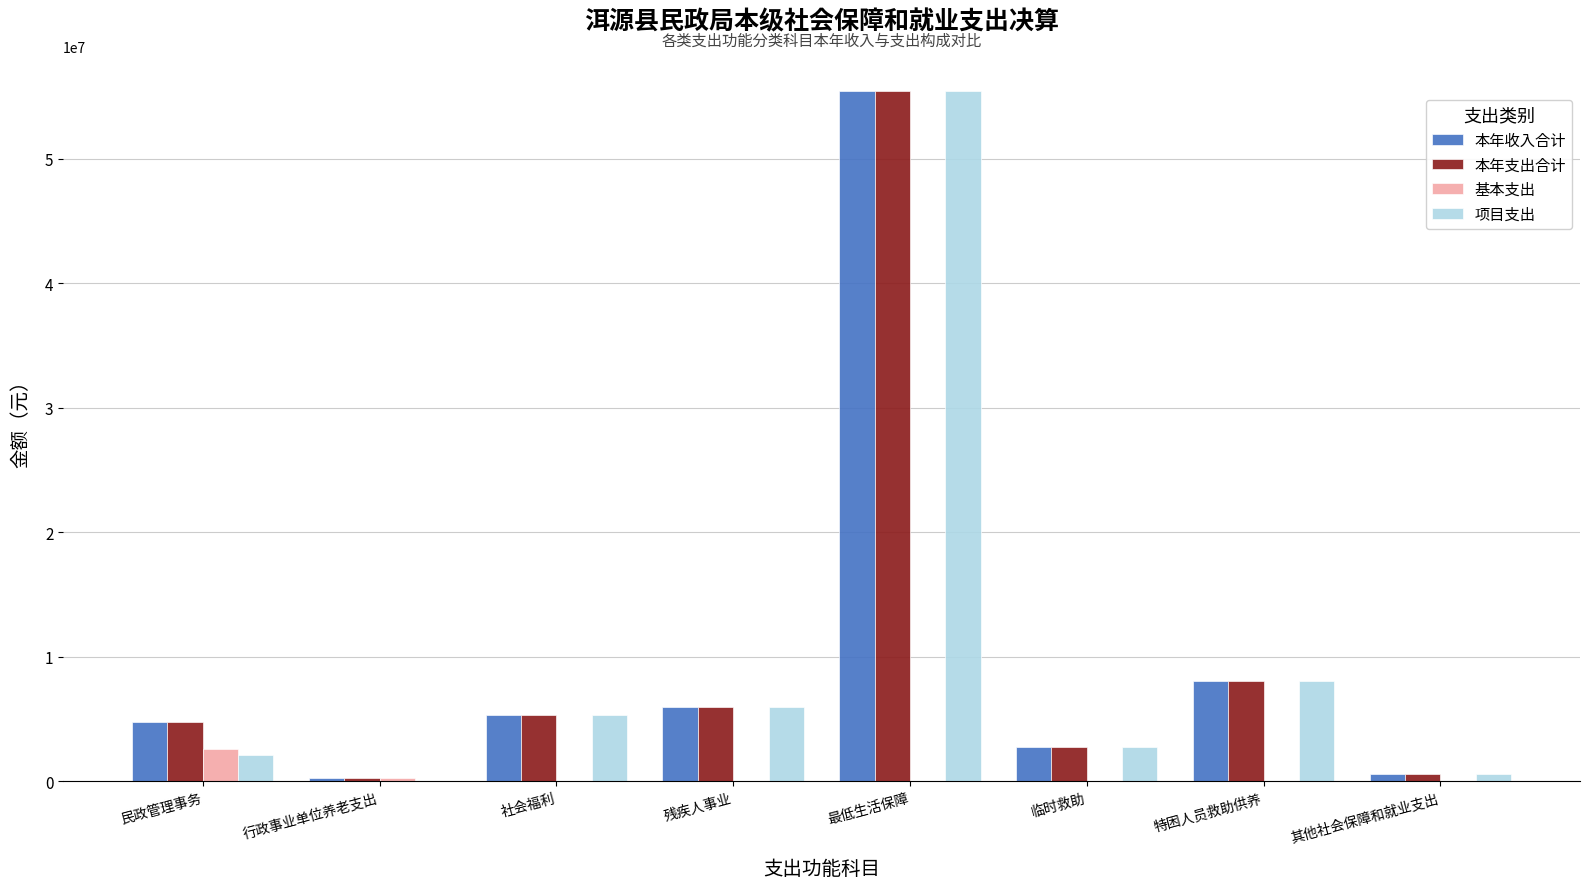

Count the number of categories in the chart.

8